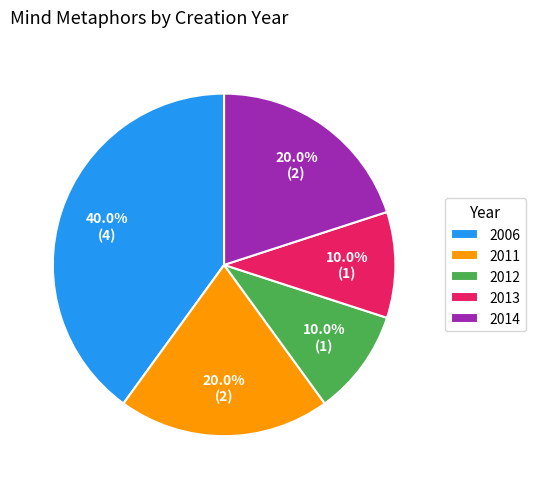

What is the largest slice in the pie chart?

2006